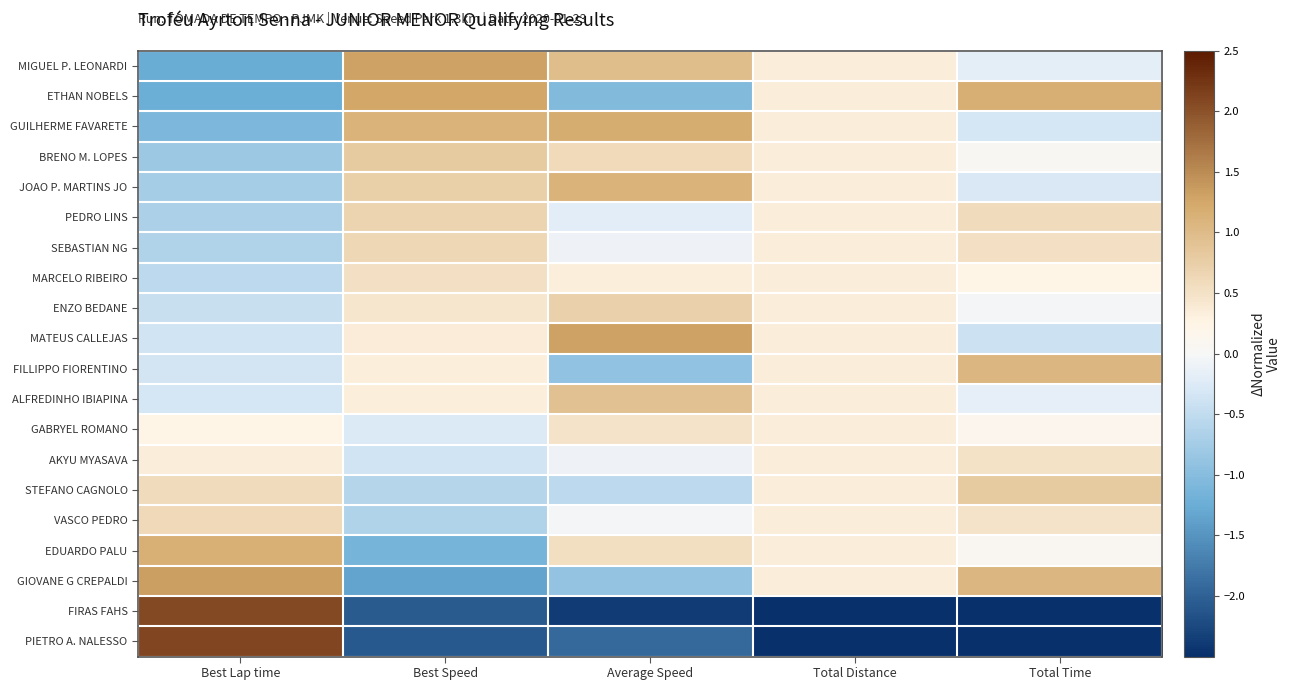

Count the number of data series in this chart.

20